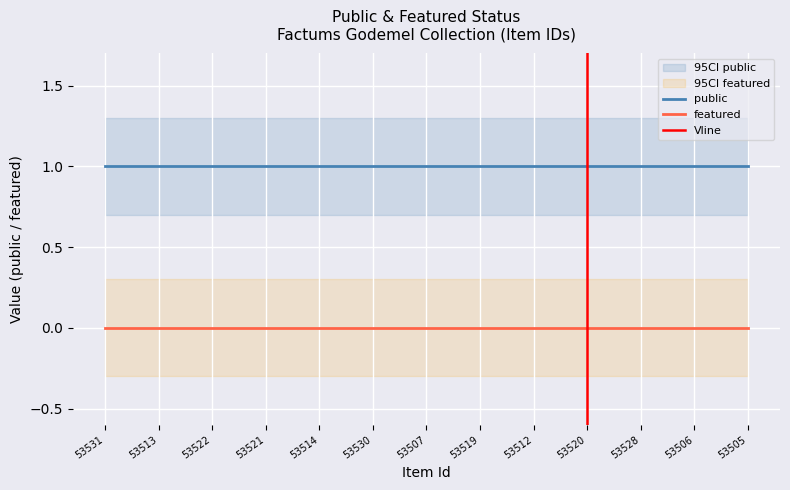

How many lines are shown in the chart?

2